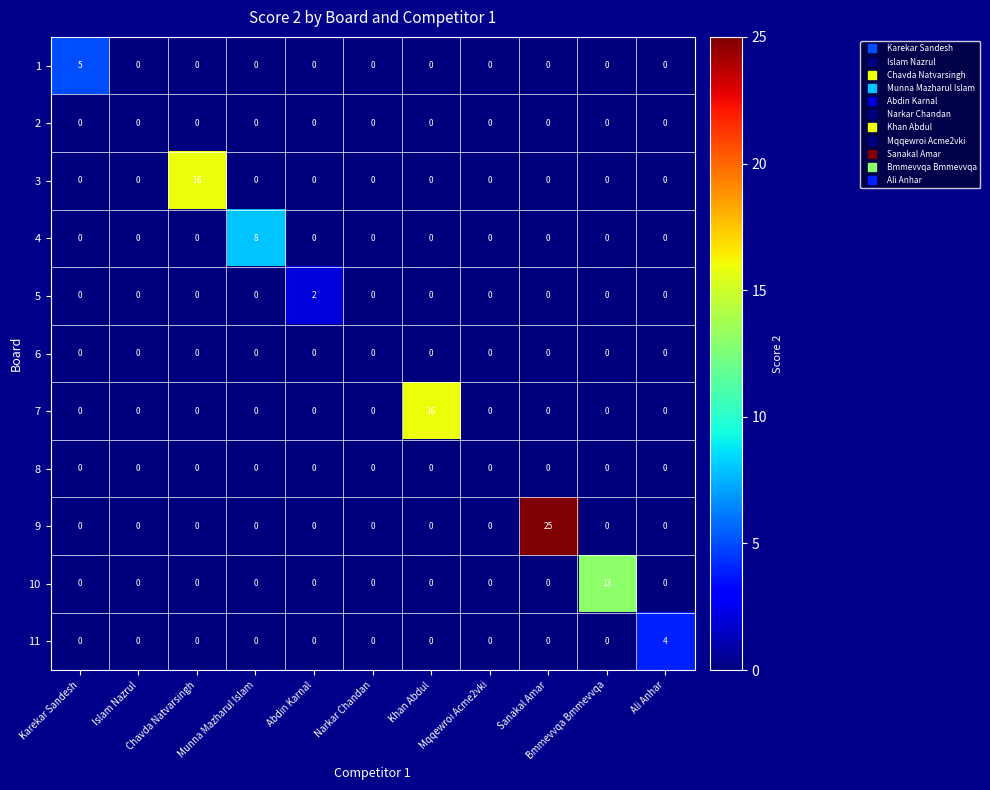

Is it true that 3 equals -5 at Sanakal Amar?

False